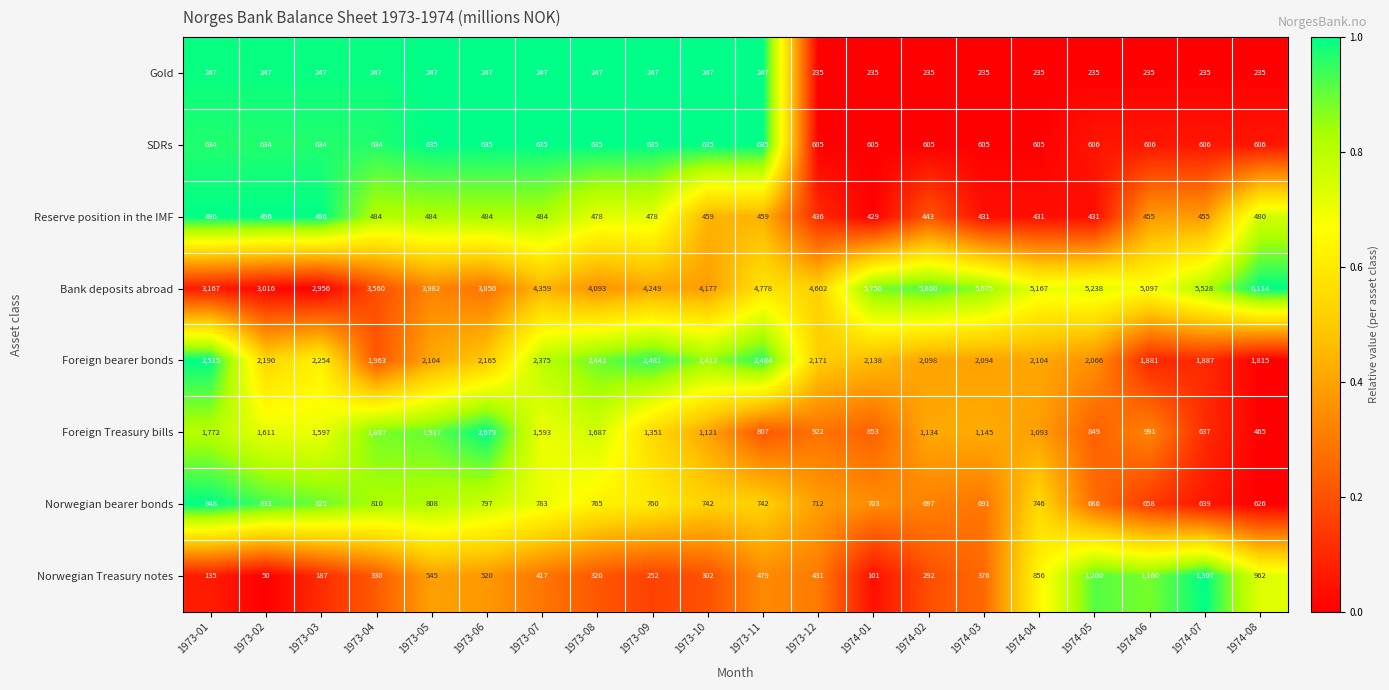

What is the total value across all series at 1973-10?

10096